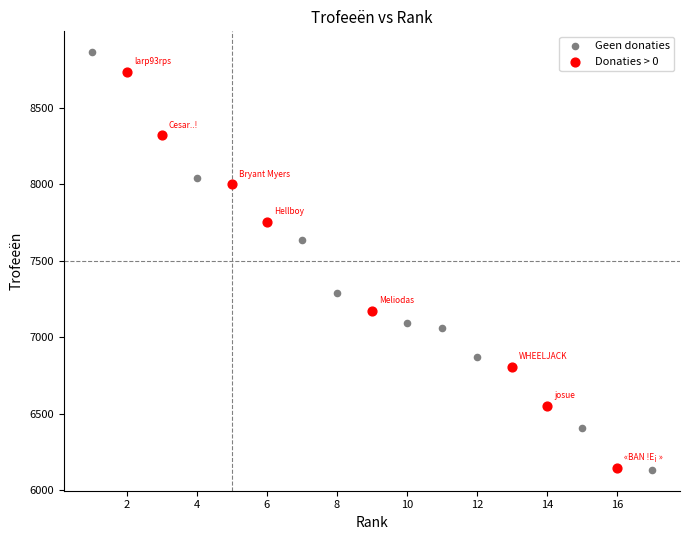

Which series reaches the maximum Y coordinate?

Geen donaties